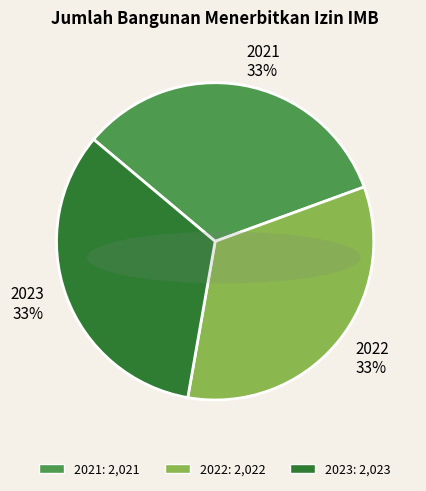

To the nearest percent, what percentage of the pie is 2021?

33%